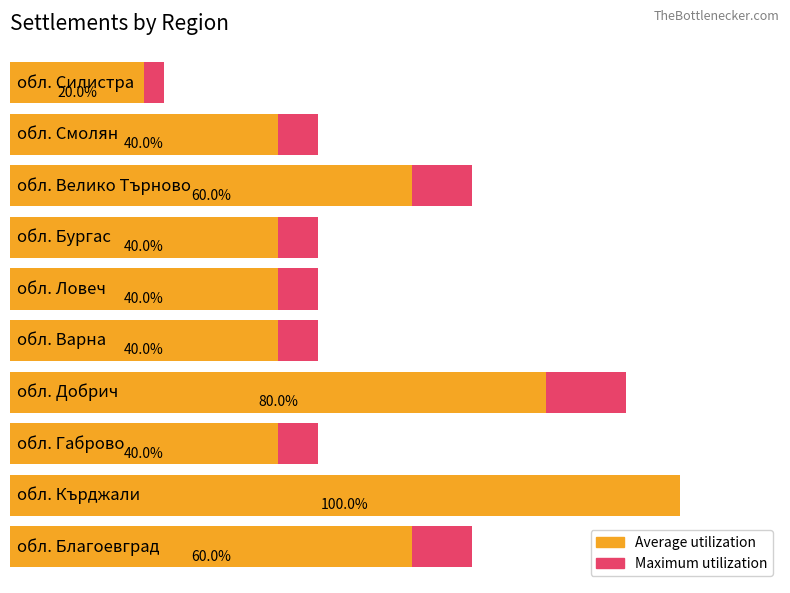

What position from the right is обл. Благоевград?

2